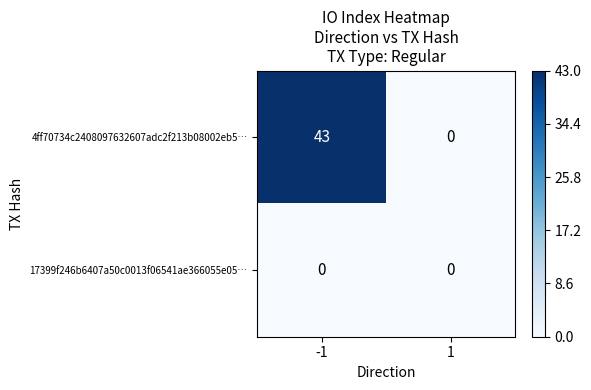

Reading left to right, transcribe all the data shown in this chart.

4ff70734c2408097632607adc2f213b08002eb5…: -1=43	1=0
17399f246b6407a50c0013f06541ae366055e05…: -1=0	1=0